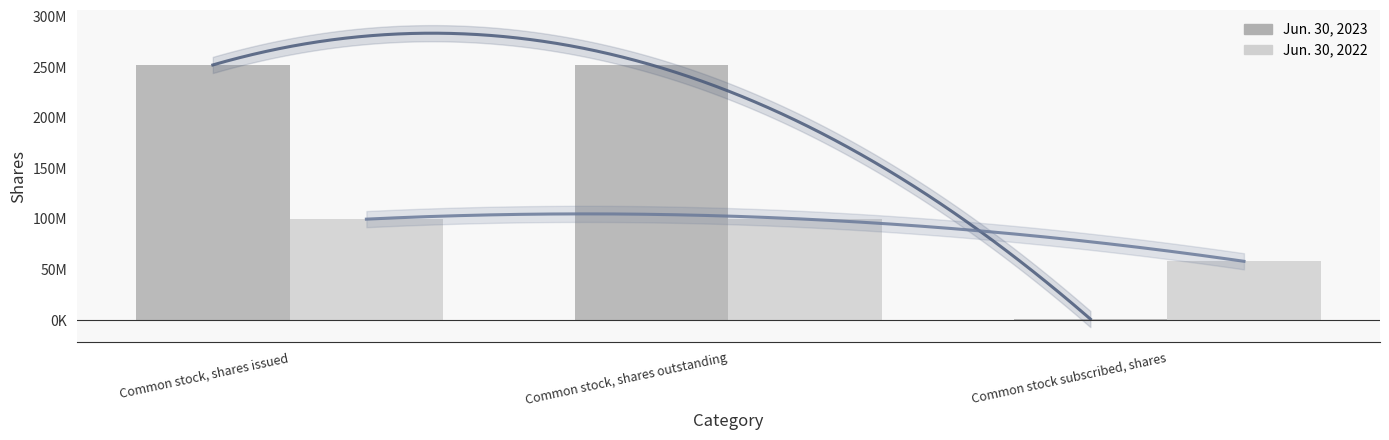

How many bars are there in each group?

2